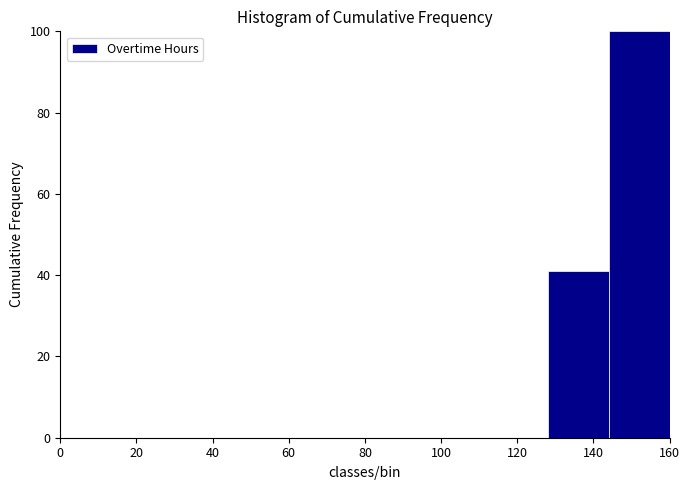

How tall is the bar that spans 128 to 144 on the x-axis? The values are not printed on the chart, so give them approximately, as read against the axis.

40